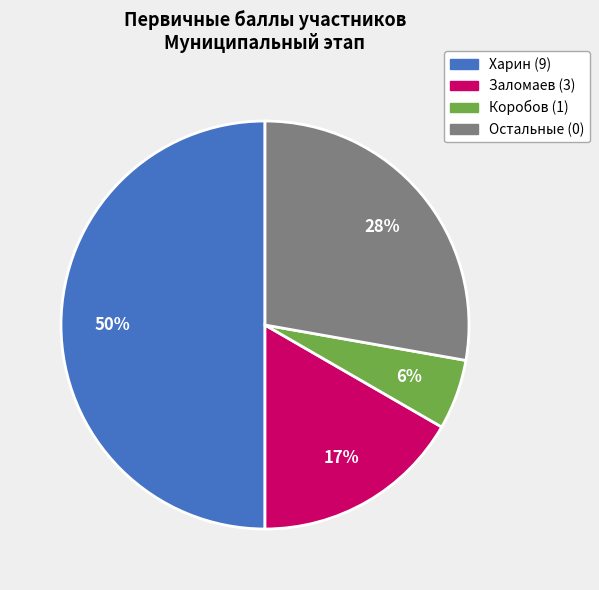

How many slices are in this pie chart?

4